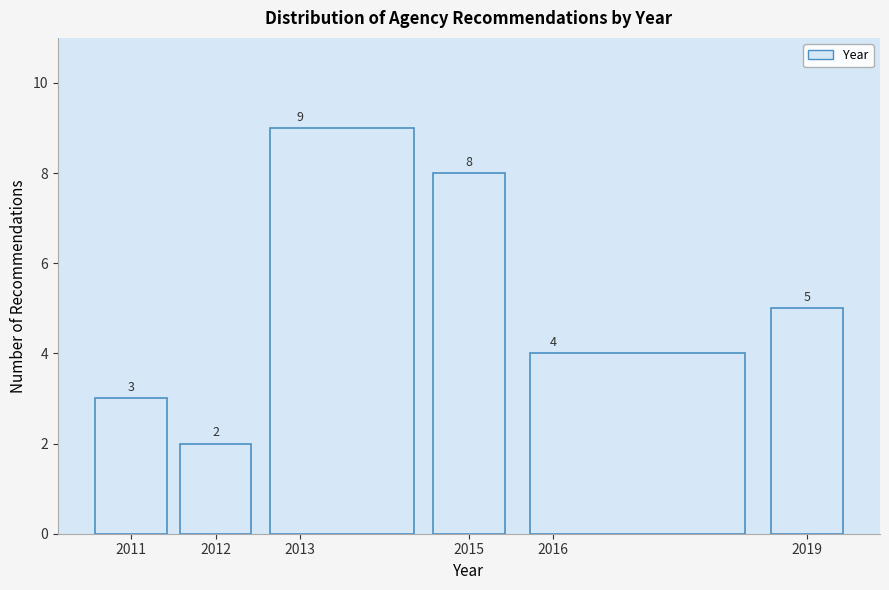

Over which range of the x-axis is the bar tallest?

2012.5 to 2014.5